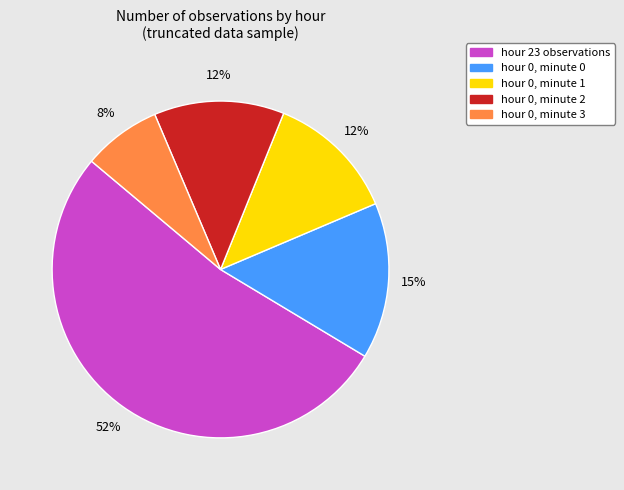

To the nearest percent, what is the difference between the hour 23 observations and hour 0, minute 1 slice percentages?

40%